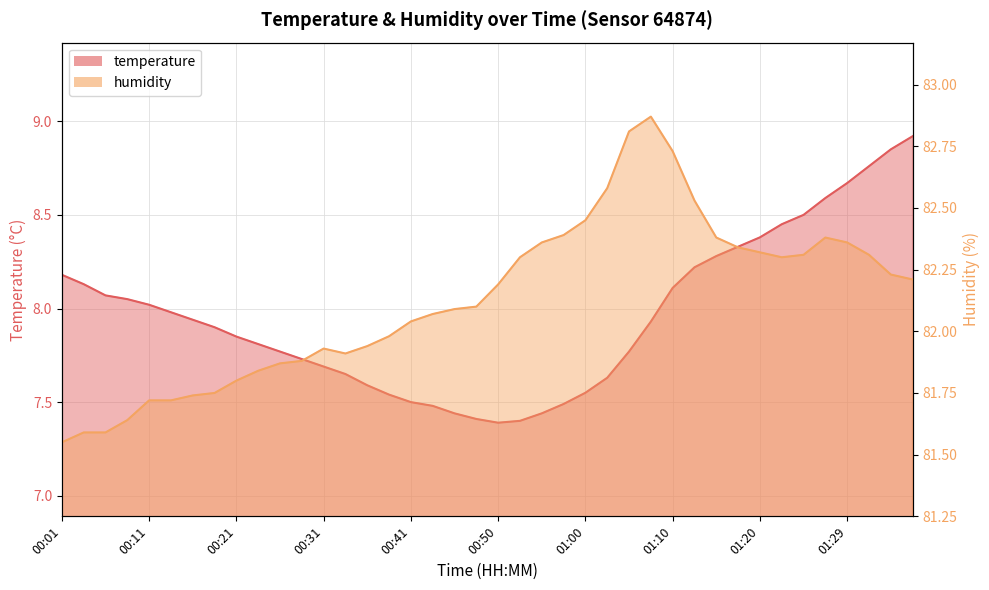

How many data points in humidity are above 82?

24